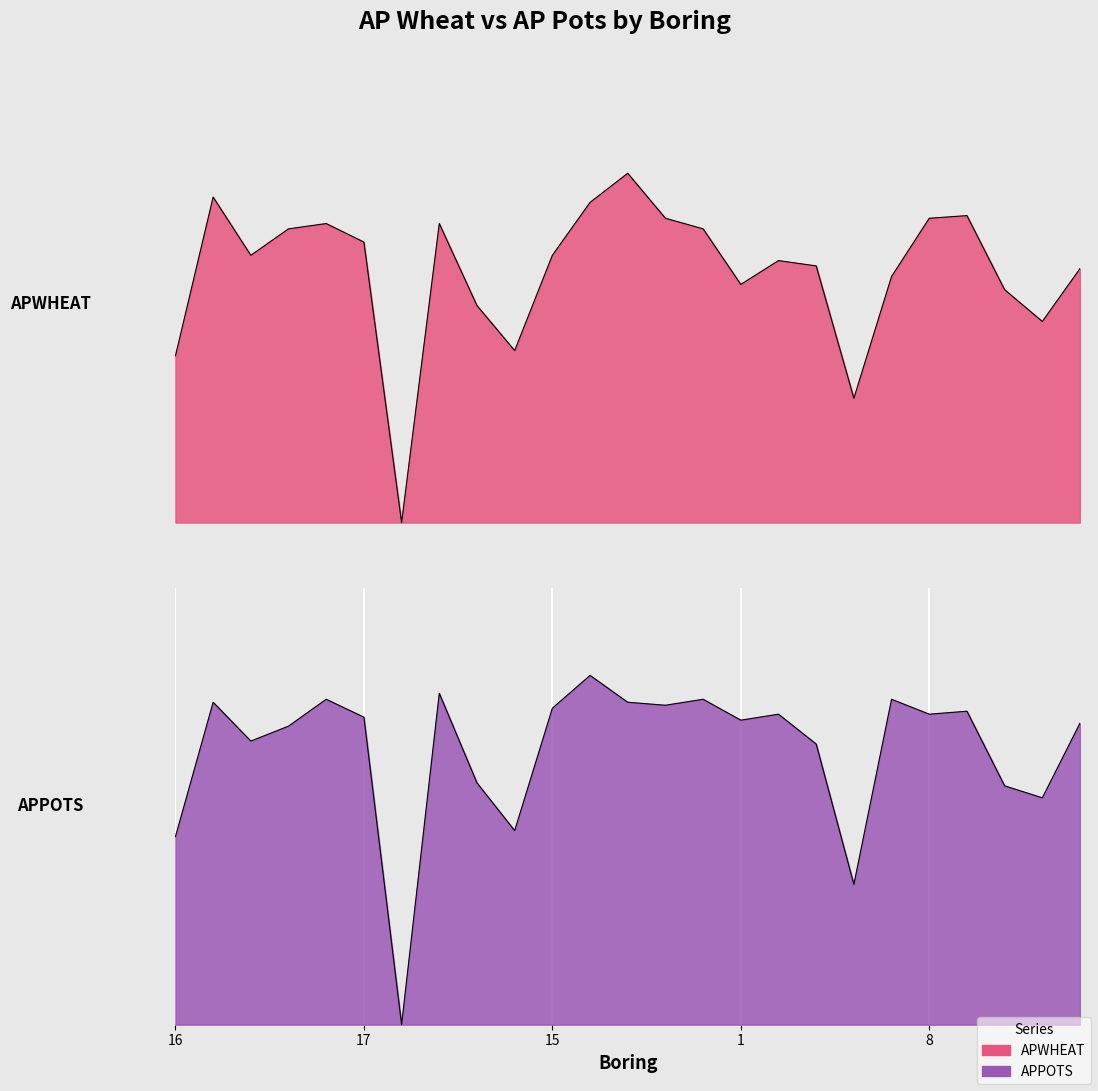

After their last crossing, which series has the higher values: APWHEAT or APPOTS?

APWHEAT